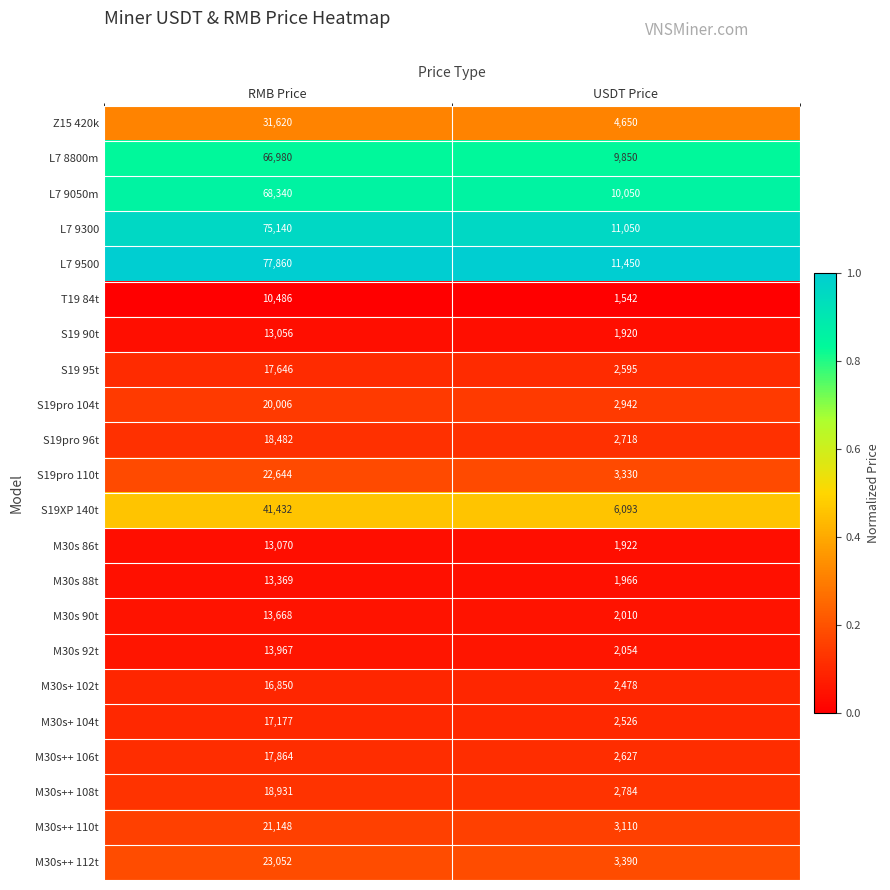

The M30s 88t series shows 4500 at RMB Price. True or false?

False